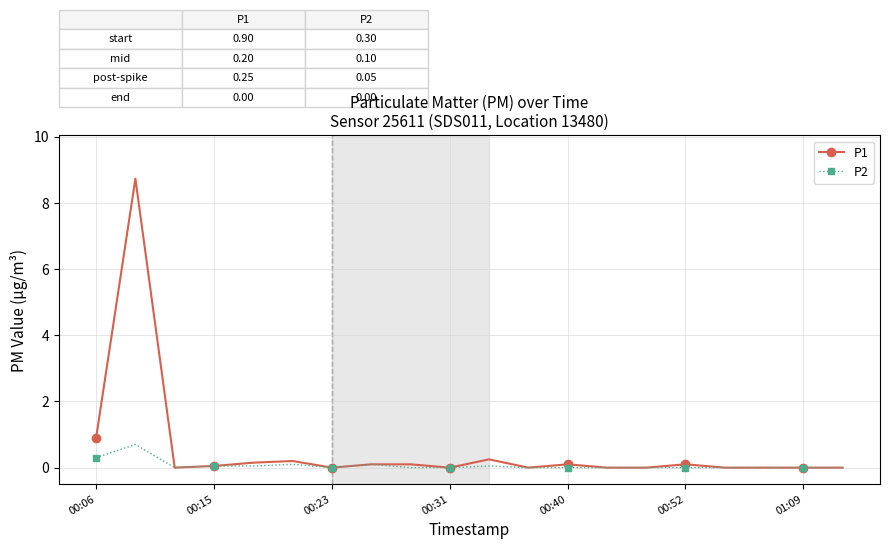

True or false: P1 has more than 2 points higher than both neighbors.

True